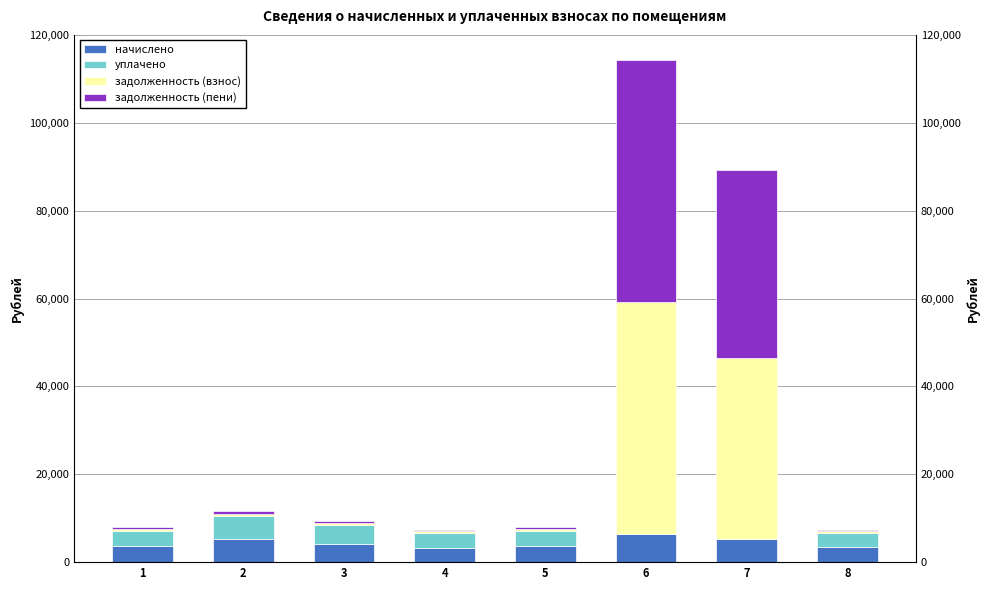

What is the spread (max minus min) of values at 3?

3742.7